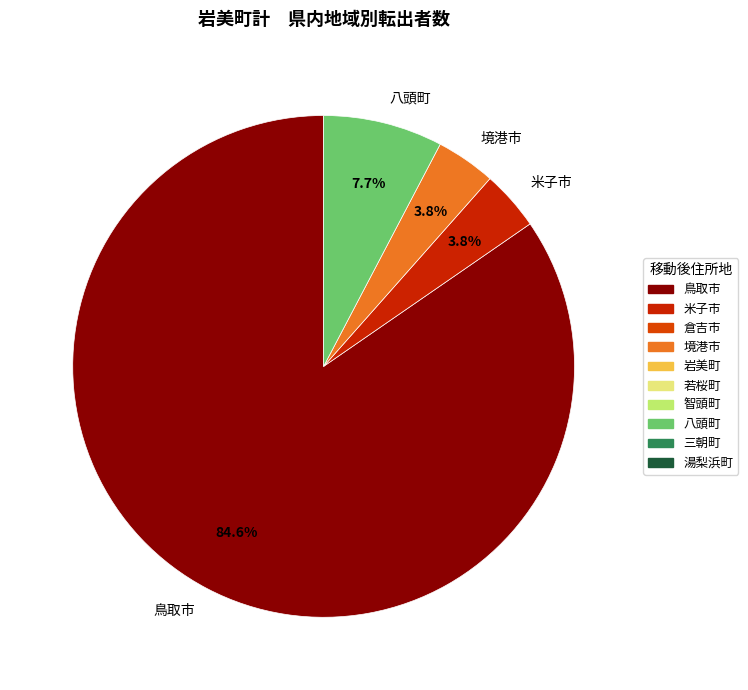

Combined, what portion of the pie is 鳥取市 and 米子市?

88.5%